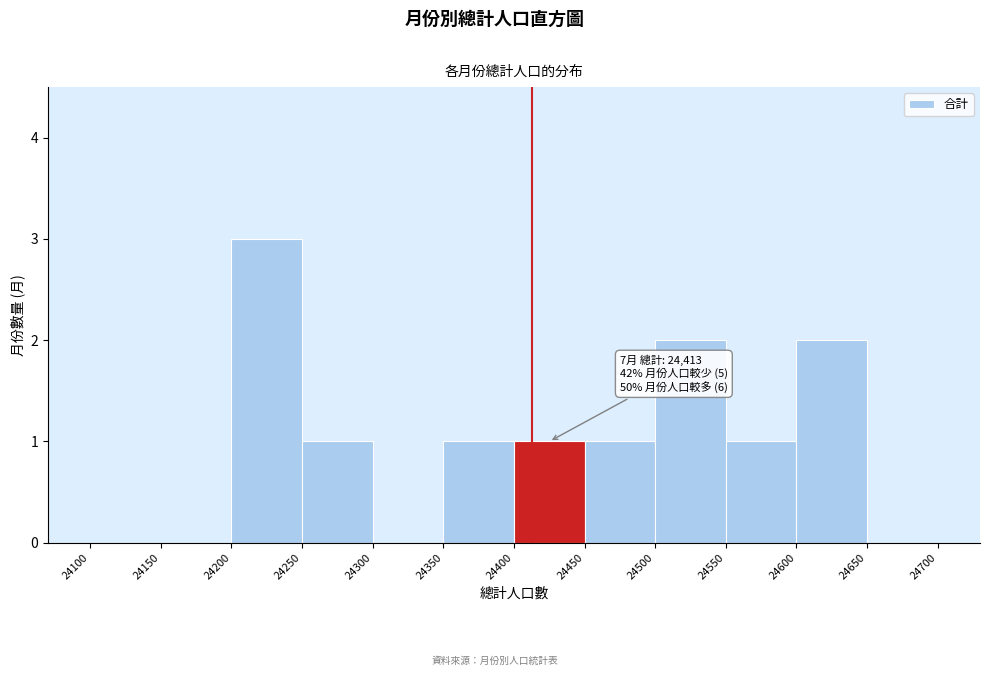

Over which range of the x-axis is the bar tallest?

24200 to 24250